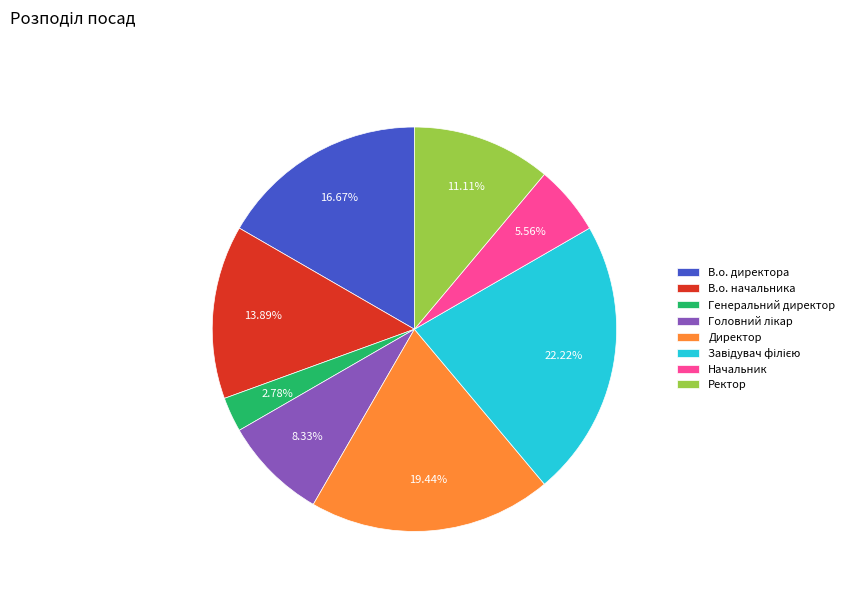

Is the sum of Начальник and Генеральний директор greater than half?

No